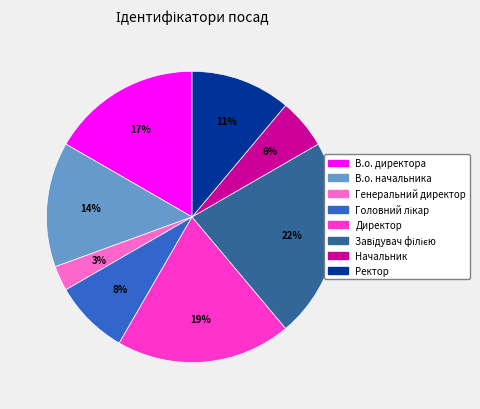

To the nearest percent, what is the average slice percentage?

12%